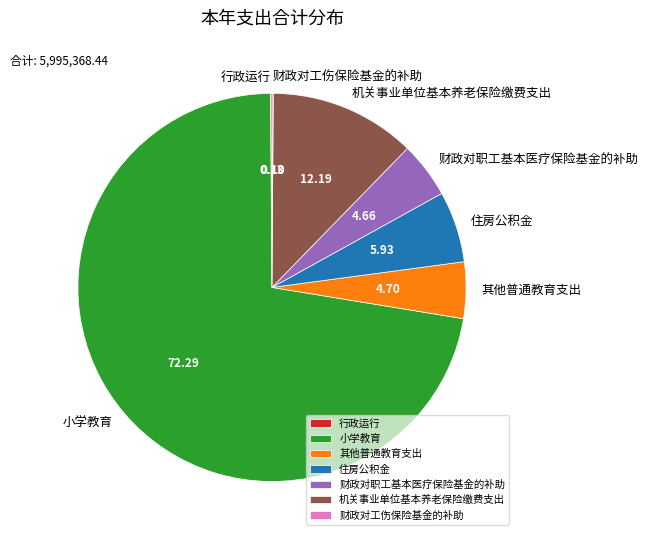

Approximately how many times larger is the value at 住房公积金 compared to 机关事业单位基本养老保险缴费支出?

0.5